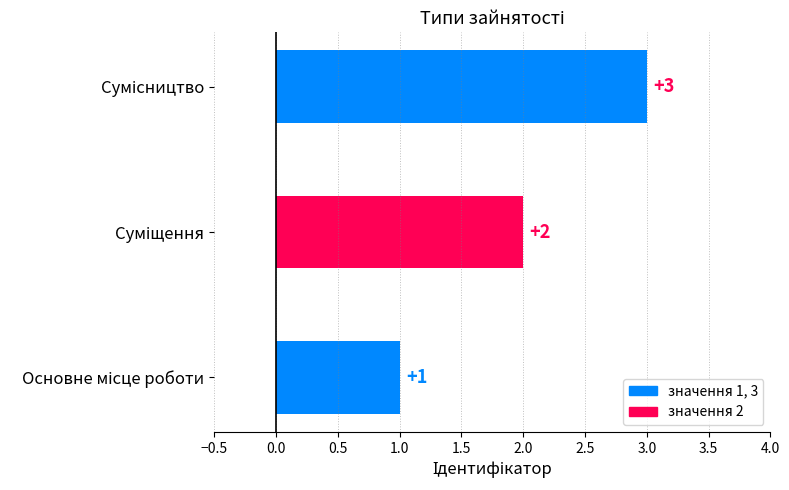

What is the sum of all values?

6